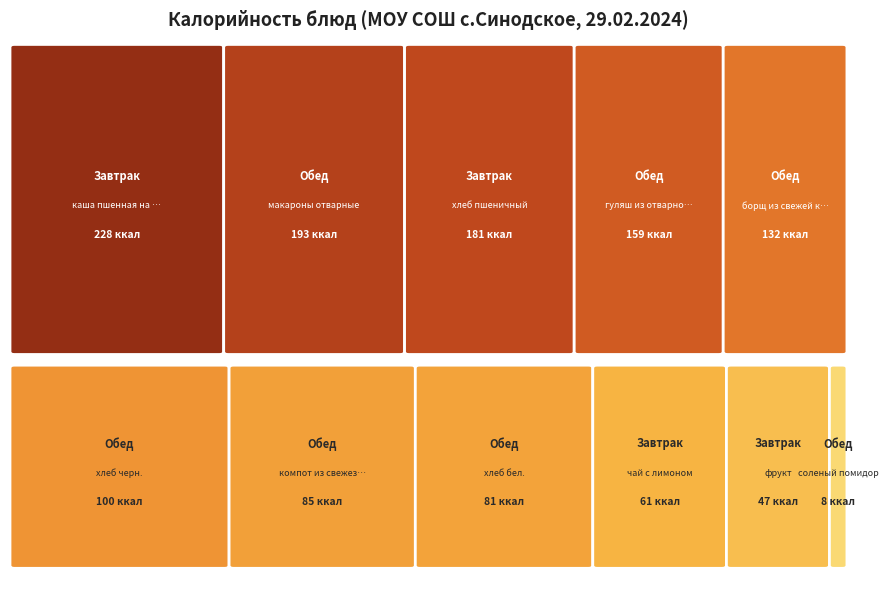

At which label does Завтрак first exceed 181?

каша пшенная на молоке